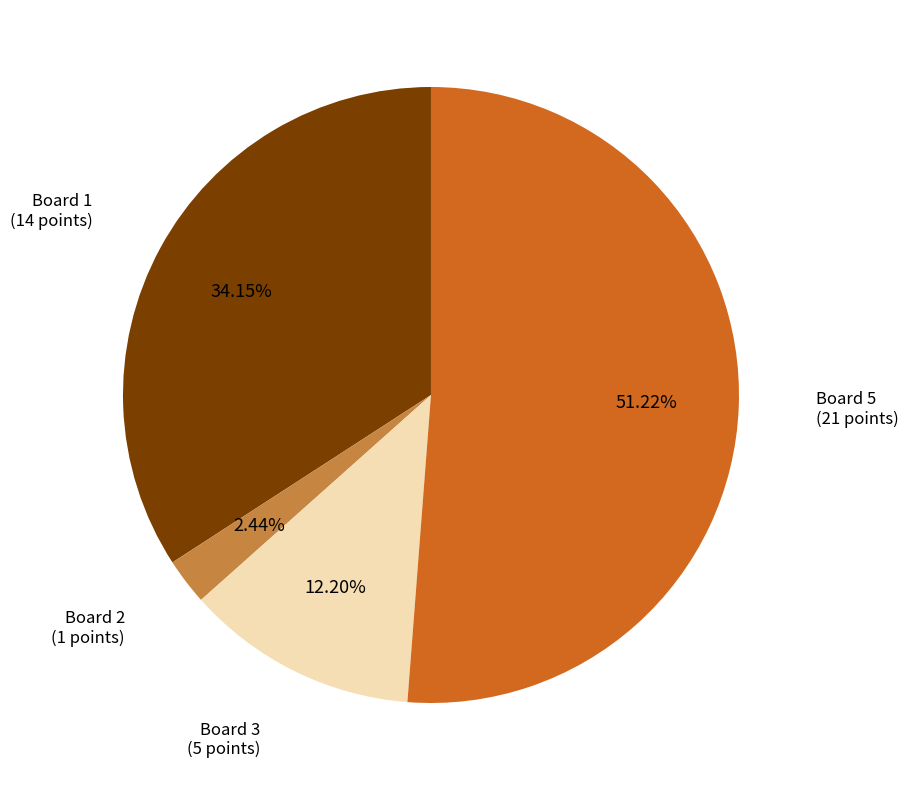

Is there any slice that represents more than half of the pie?

Yes